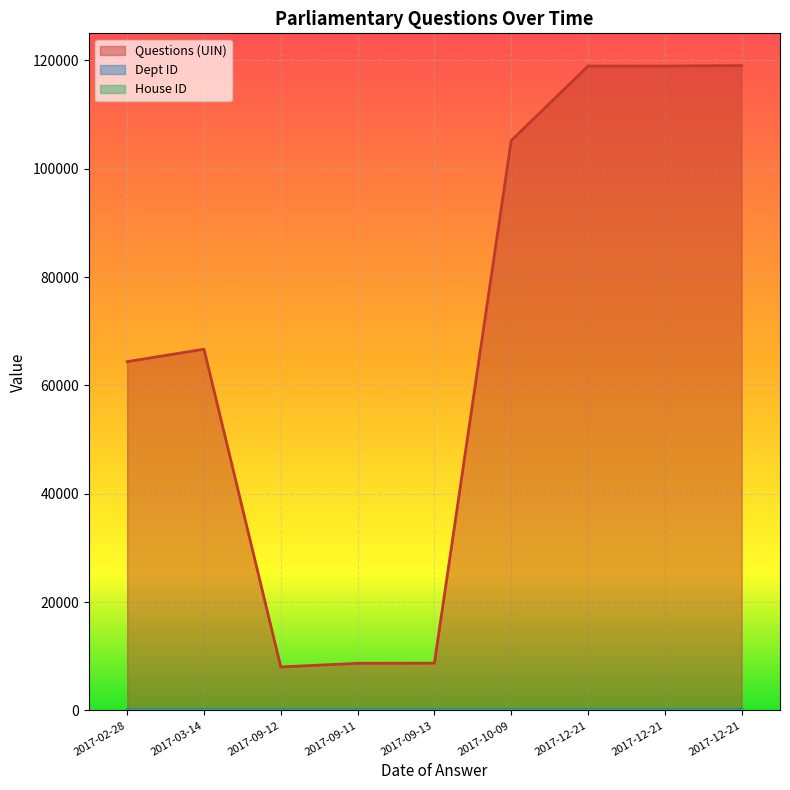

How many data points does each series have?

9